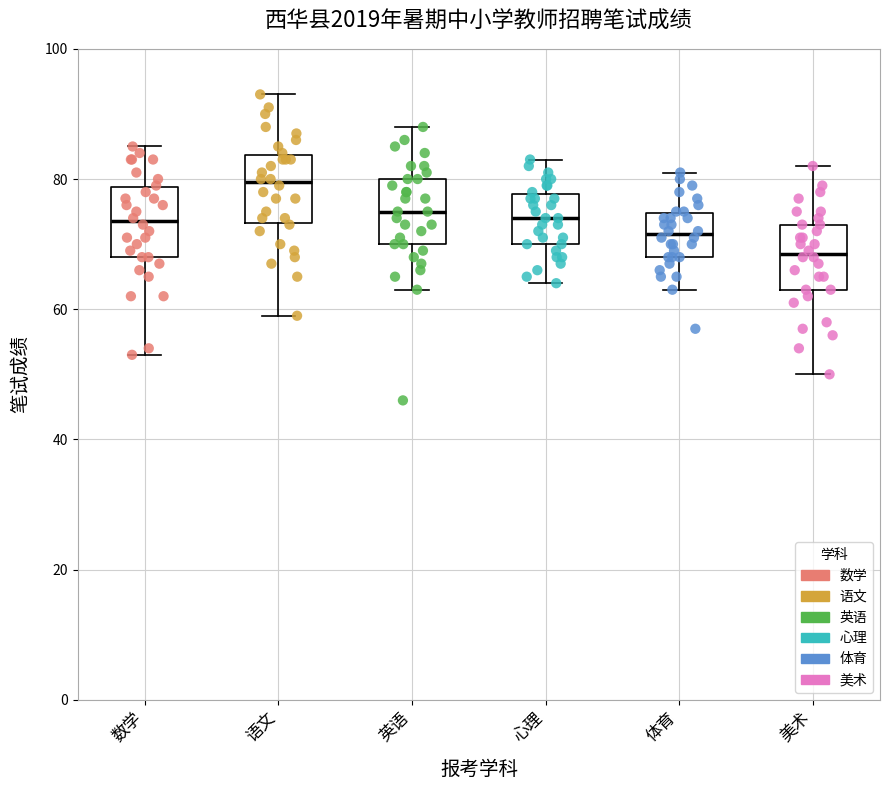

Where does the lower whisker of the box for 语文 end on the y-axis? The values are not printed on the chart, so give them approximately, as read against the axis.

60